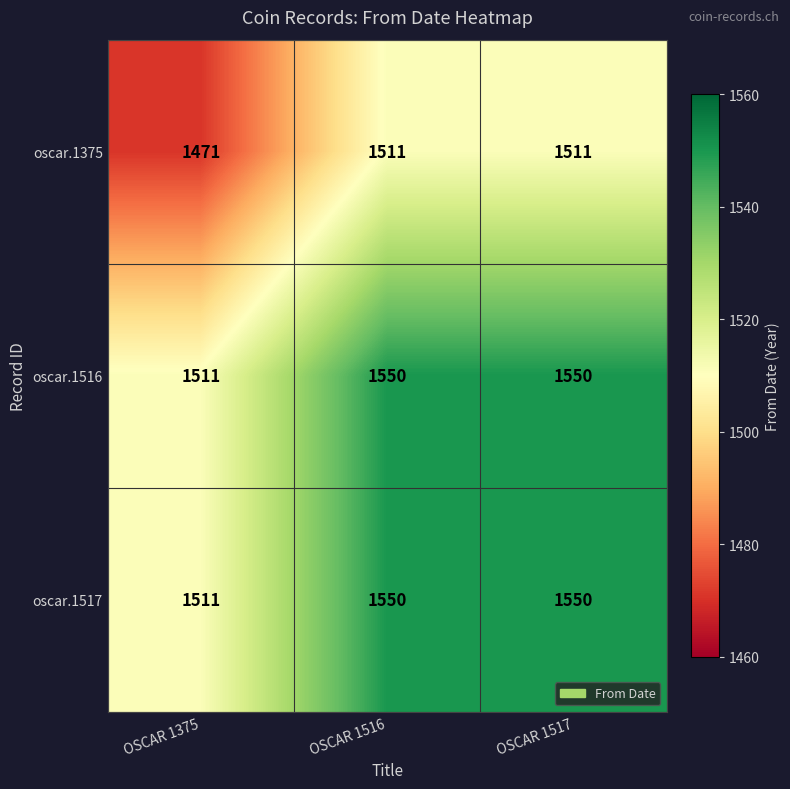

What is the lowest value of the oscar.1375 series?

1471